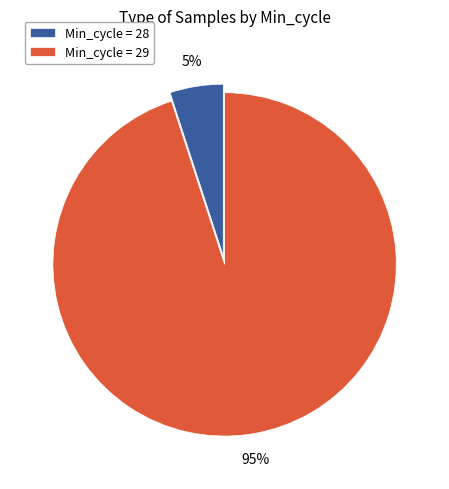

To the nearest percent, what percentage of the pie is Min_cycle = 29?

95%